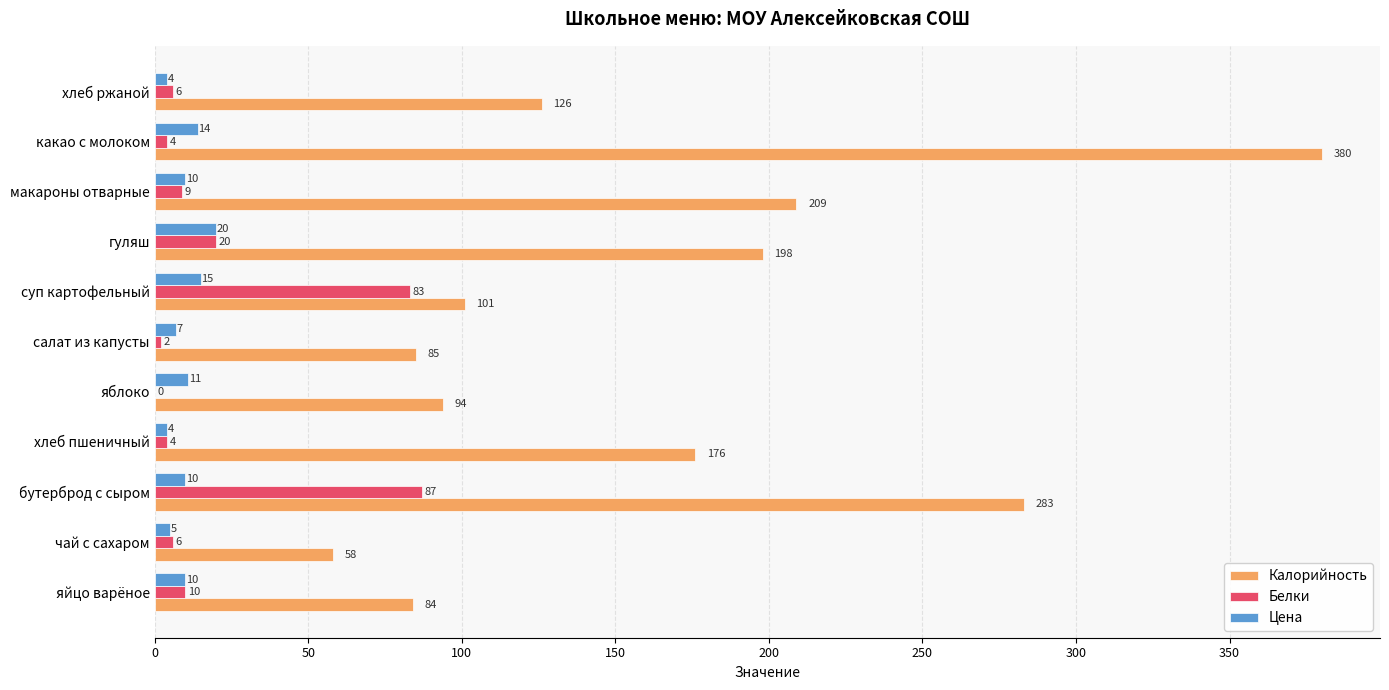

How many distinct data groups are displayed?

3